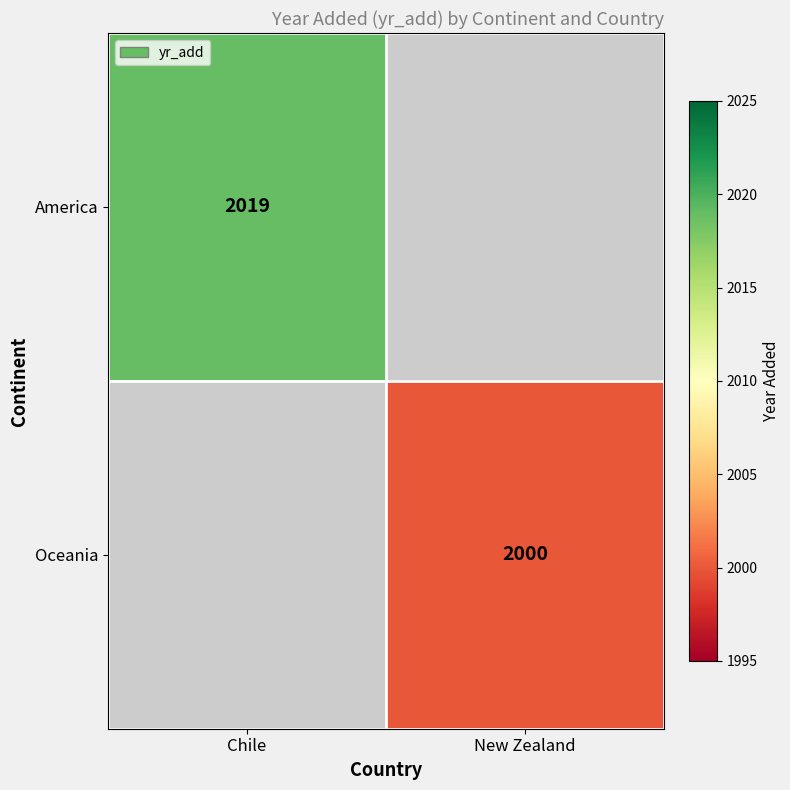

The value of America at Chile is 3312.5. True or false?

False